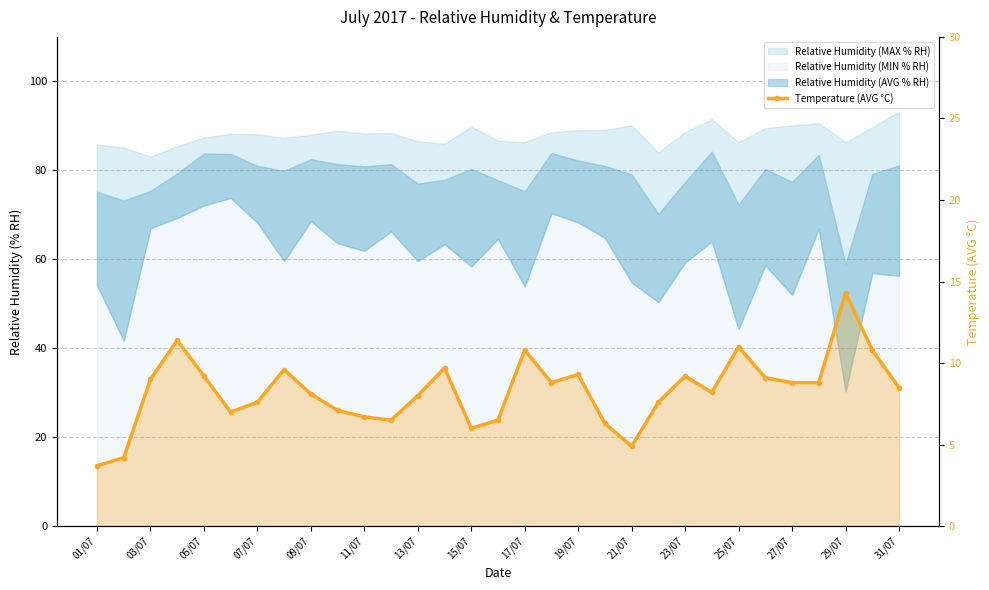

The chart shows a value of 10.8 at 17/07. True or false?

True